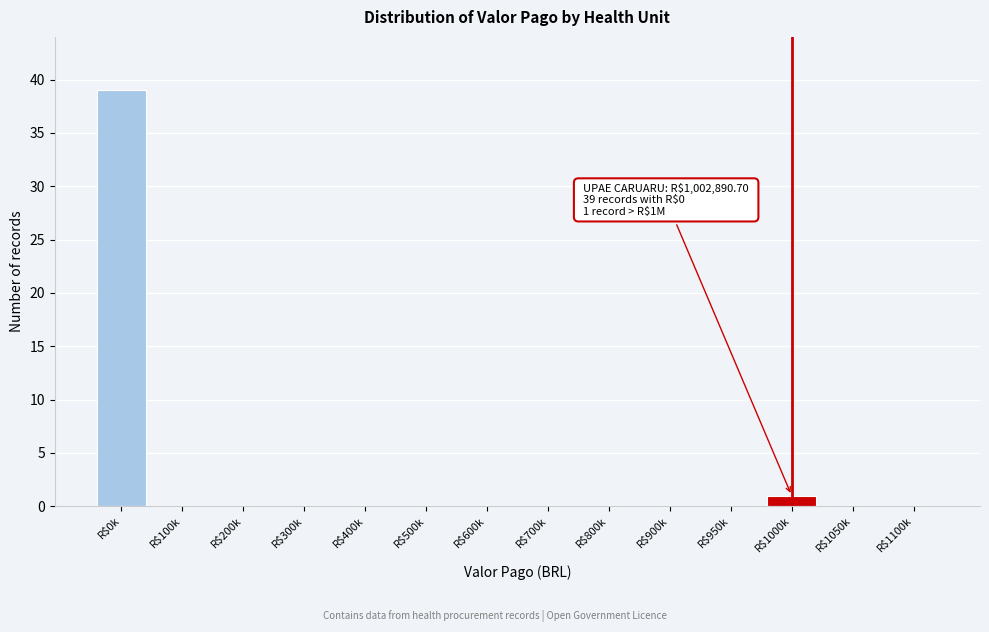

At which label is the value closest to 19?

R$1000k